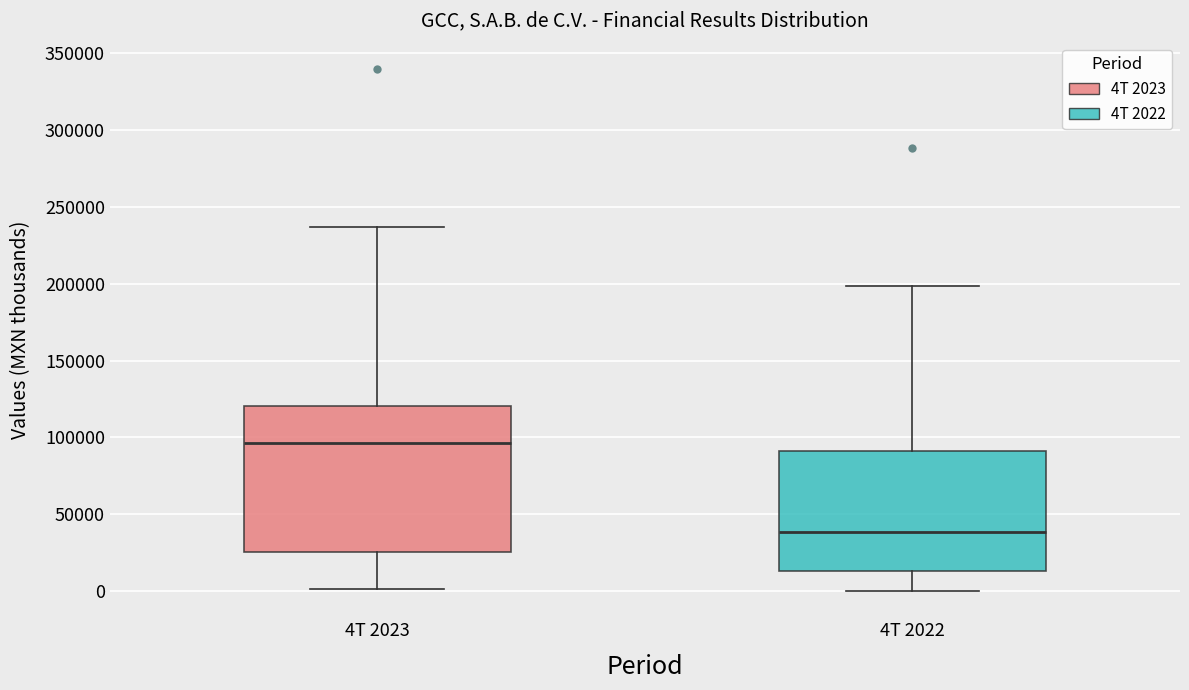

Reading left to right, read every box against the y-axis: the position of its median line, the range the box covers, and the ends of its whiskers. The values are not printed on the chart, so give them approximately, as read against the axis.

4T 2023: median 95000, box 25000 to 120000, whiskers 0 to 235000
4T 2022: median 40000, box 15000 to 90000, whiskers 0 to 200000